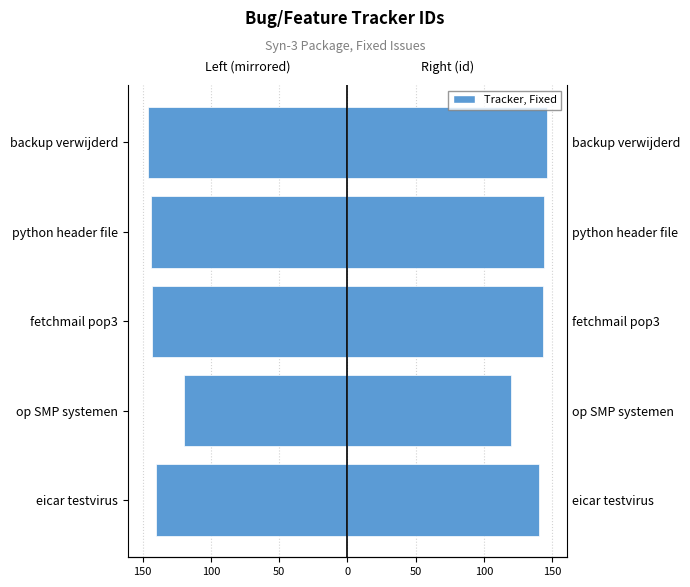

How many data points in Right (id) are above 143?

2